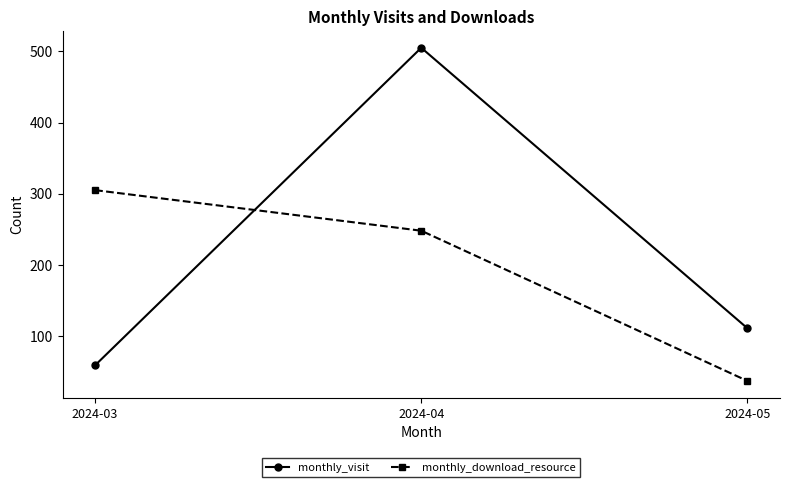

True or false: monthly_visit has a value of 176 at 2024-05.

False